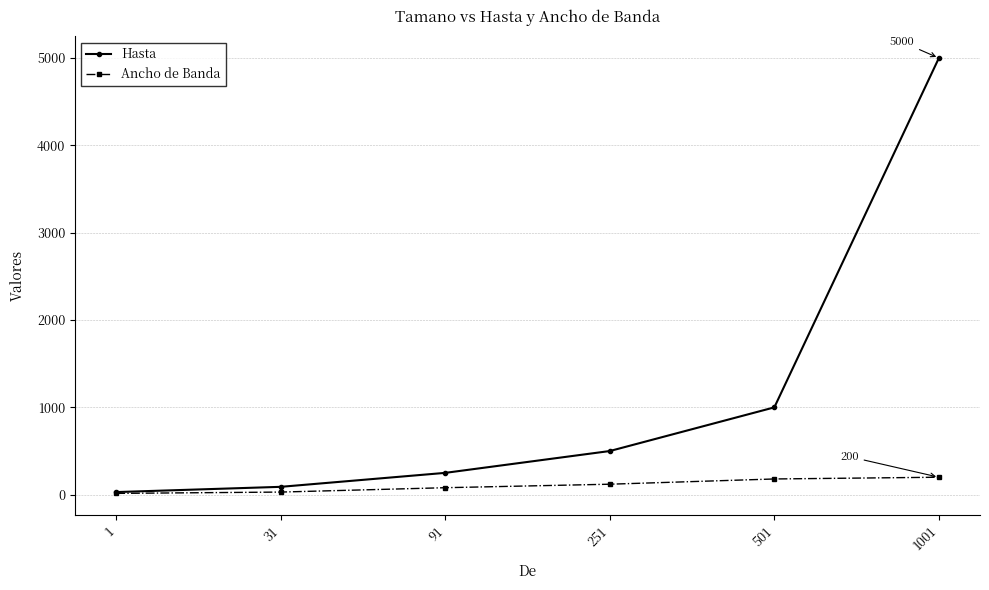

Which series has the widest spread of values?

Hasta